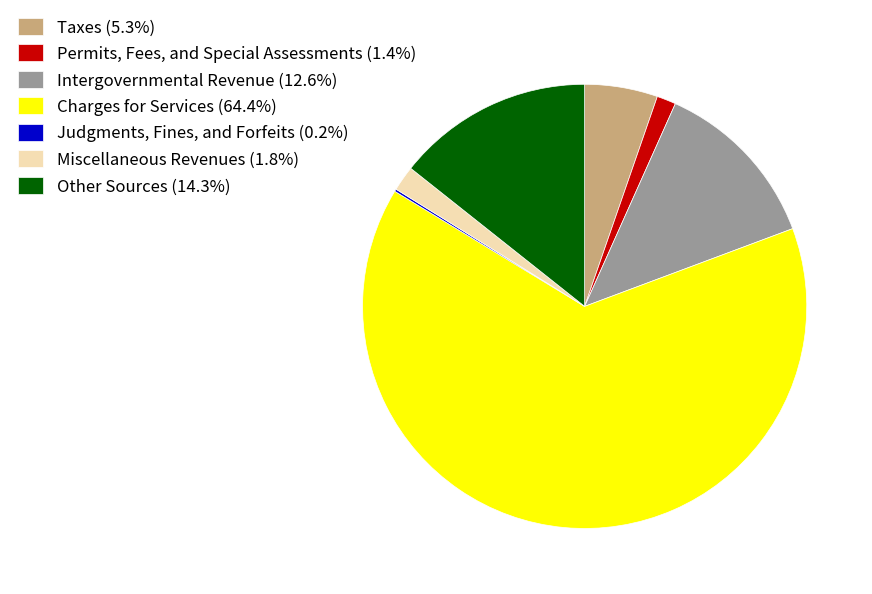

Combined, do Permits, Fees, and Special Assessments (1.4%) and Other Sources (14.3%) account for over 50%?

No